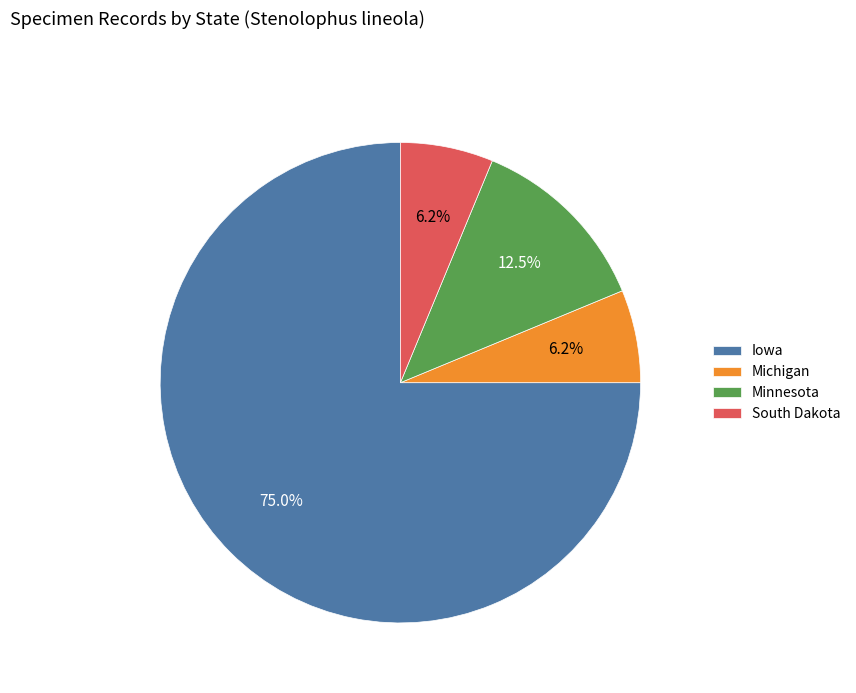

Is it true that Michigan is 18% of the pie?

False